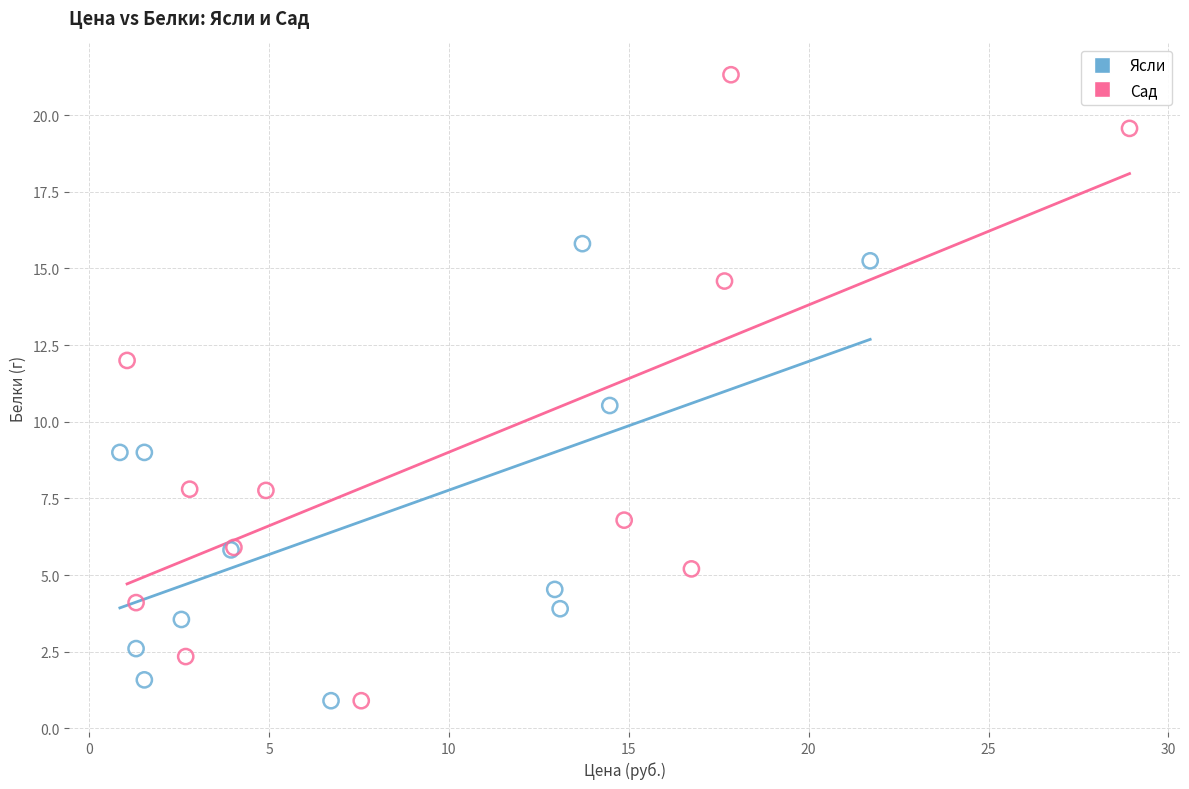

Which series has the widest spread of Y values?

Сад